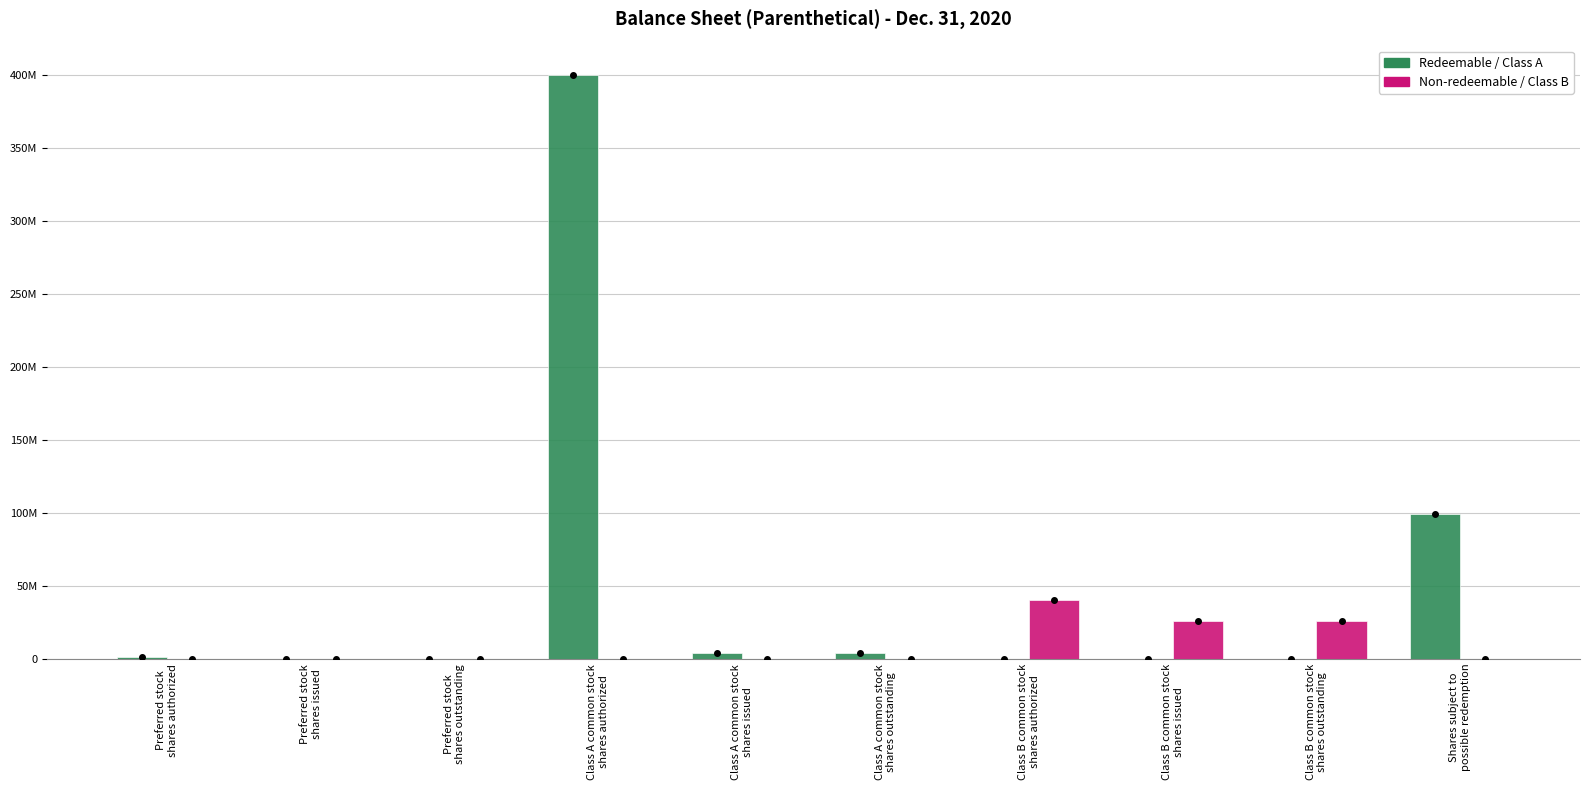

The Non-redeemable / Class B series shows 27122838 at Class A common stock
shares authorized. True or false?

False